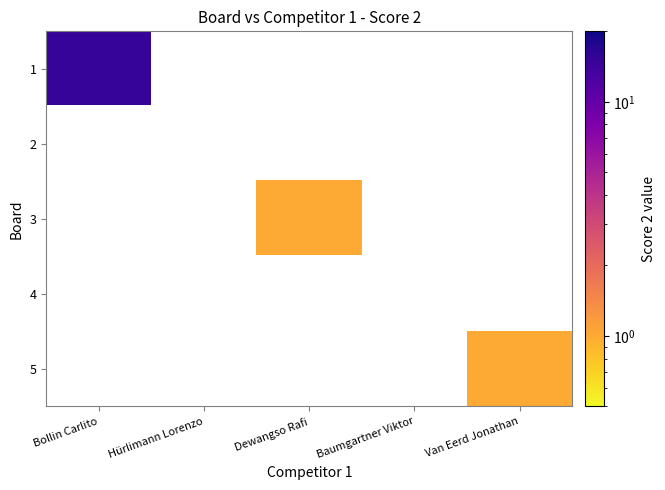

At how many categories does at least one series exceed 12?

1